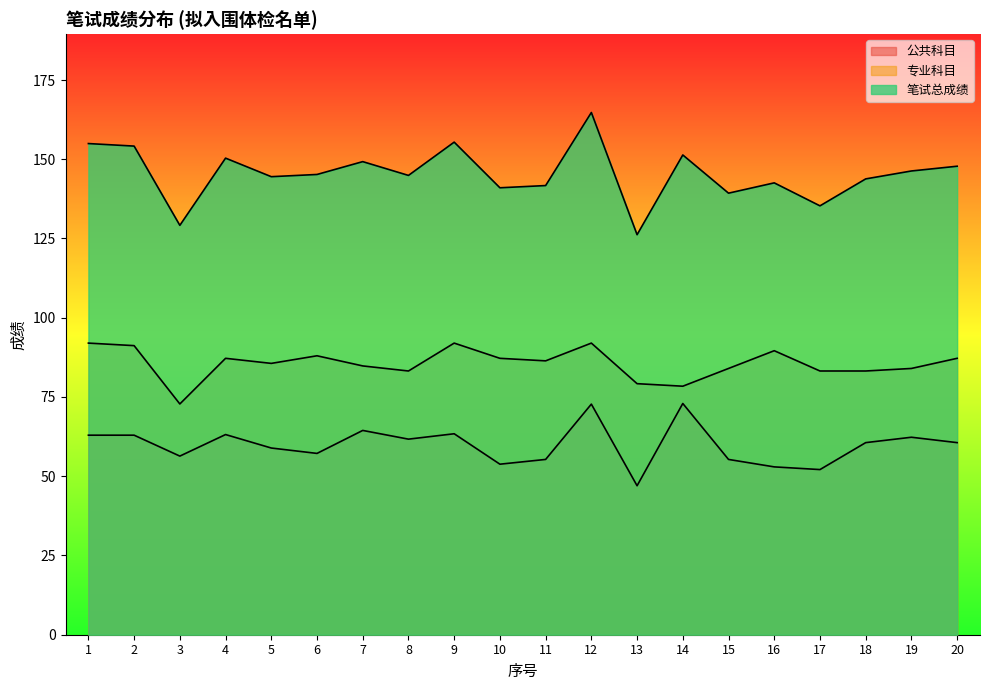

Reading right to left, extract all data points from this chart.

公共科目: 20=60.6	19=62.3	18=60.6	17=52.1	16=53.0	15=55.3	14=73.0	13=47.0	12=72.8	11=55.3	10=53.8	9=63.4	8=61.7	7=64.5	6=57.2	5=58.9	4=63.1	3=56.4	2=63.0	1=63.0
专业科目: 20=87.2	19=84.0	18=83.2	17=83.2	16=89.6	15=84.0	14=78.4	13=79.2	12=92.0	11=86.4	10=87.2	9=92.0	8=83.2	7=84.8	6=88.0	5=85.6	4=87.2	3=72.8	2=91.2	1=92.0
笔试总成绩: 20=147.8	19=146.3	18=143.8	17=135.3	16=142.6	15=139.3	14=151.3	13=126.2	12=164.8	11=141.7	10=141.0	9=155.4	8=144.9	7=149.2	6=145.2	5=144.5	4=150.3	3=129.2	2=154.2	1=154.9